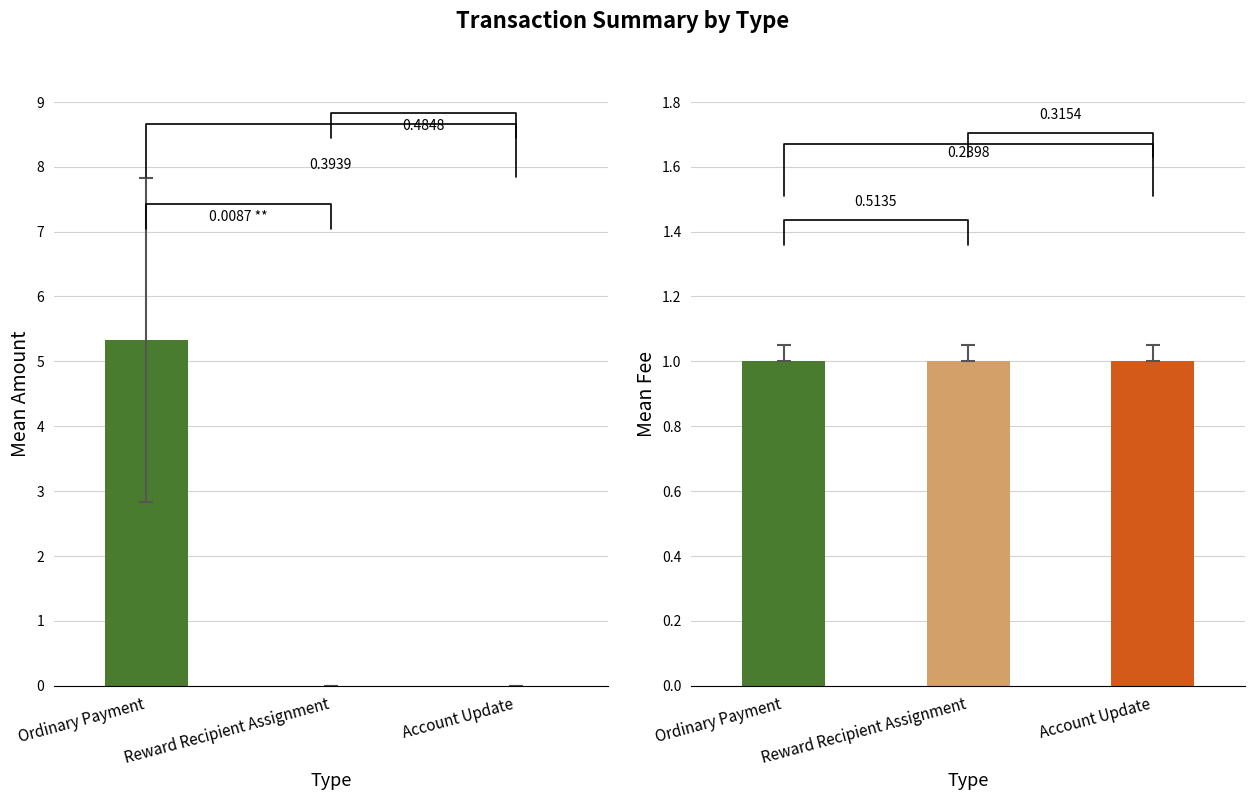

How many groups of bars are there?

6